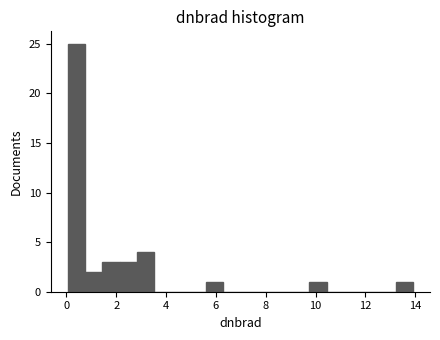

Read against the x-axis, roughly where is the centre of the tallest bar?

0.4